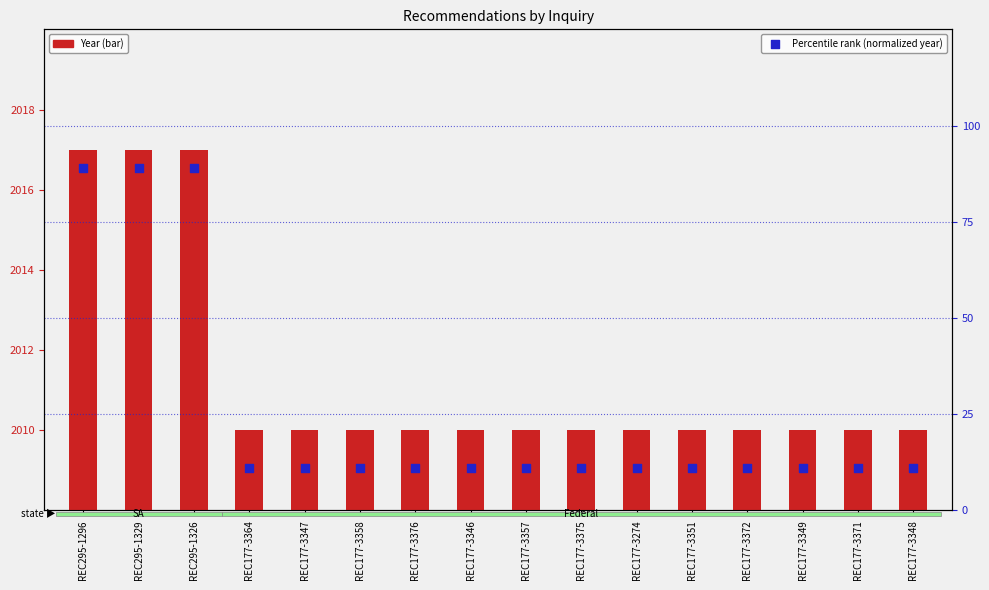

At which category is the sum across all series the highest?

REC295-1296